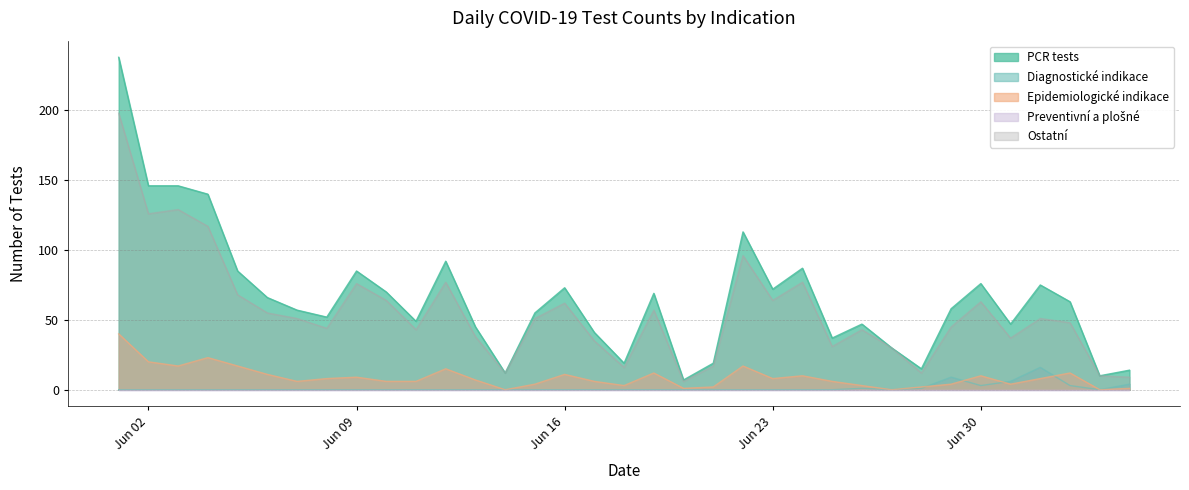

Where do Diagnostické indikace and Epidemiologické indikace first cross each other?

28.06.2020 and 29.06.2020